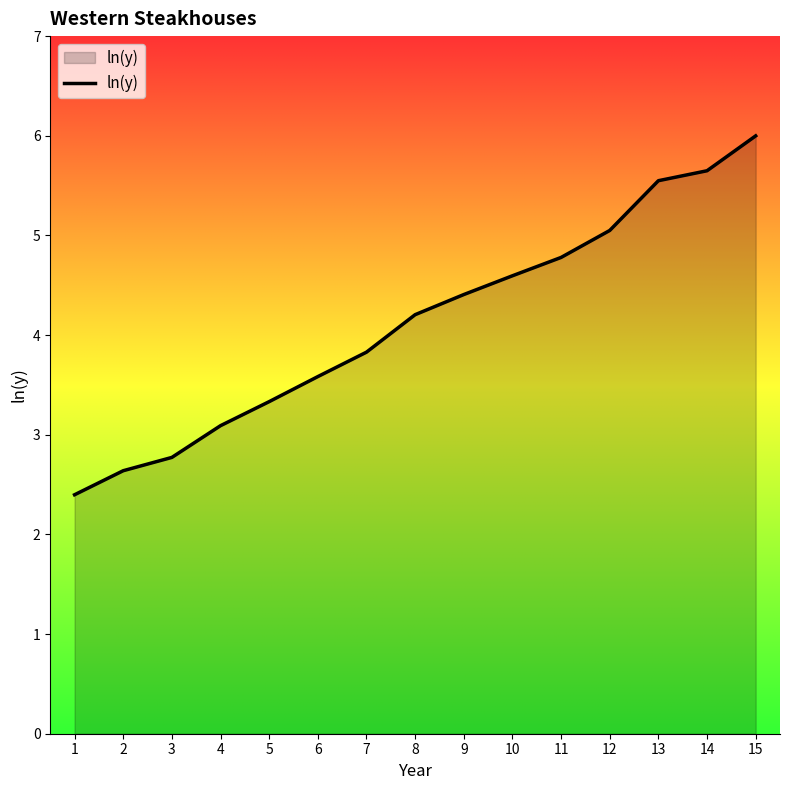

Reading left to right, what are all the values shown in this chart?

1=2.4	2=2.6	3=2.8	4=3.1	5=3.3	6=3.6	7=3.8	8=4.2	9=4.4	10=4.6	11=4.8	12=5.0	13=5.5	14=5.6	15=6.0